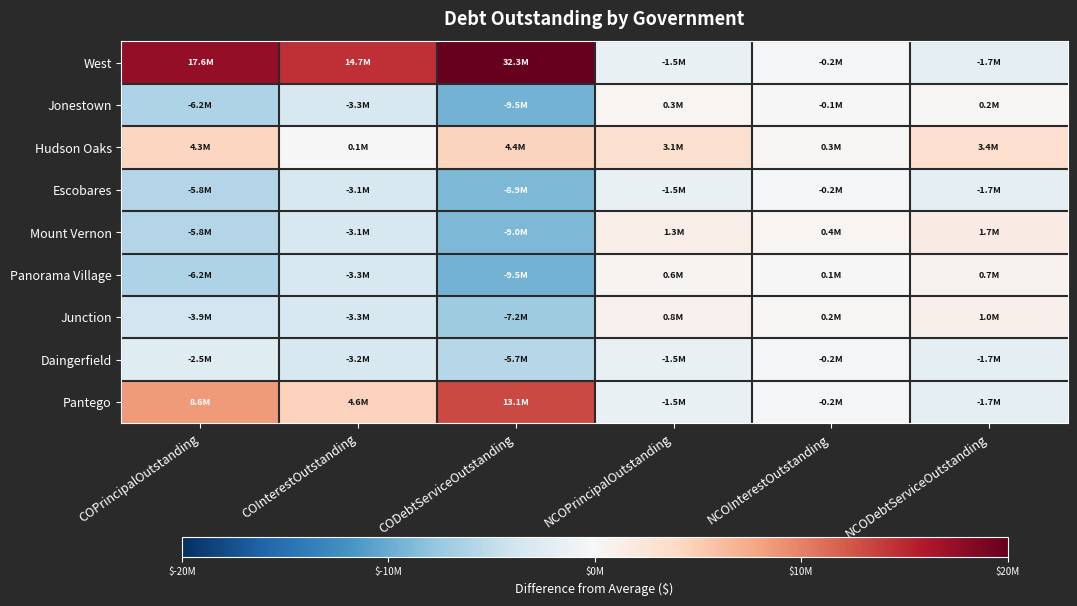

How many series are shown in this chart?

9